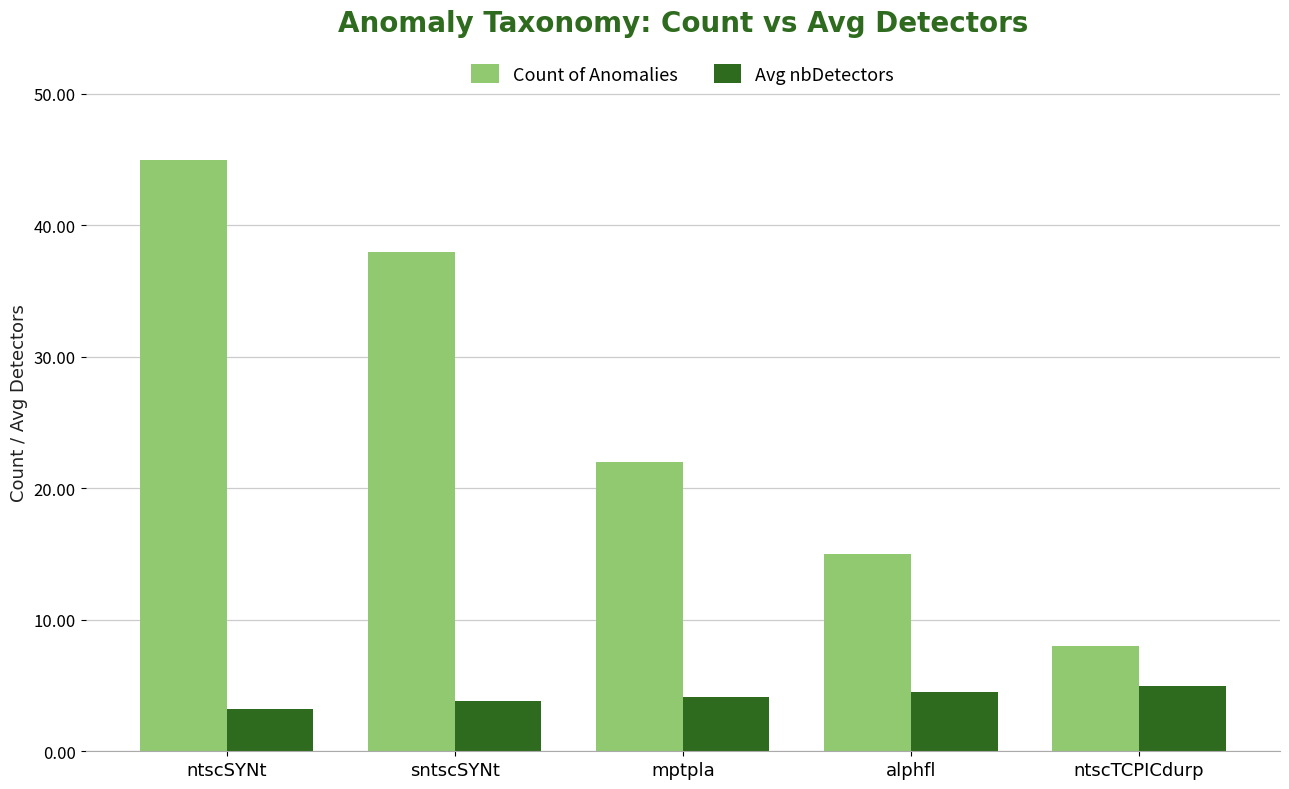

What is the label of the 3rd bar from the left?

mptpla